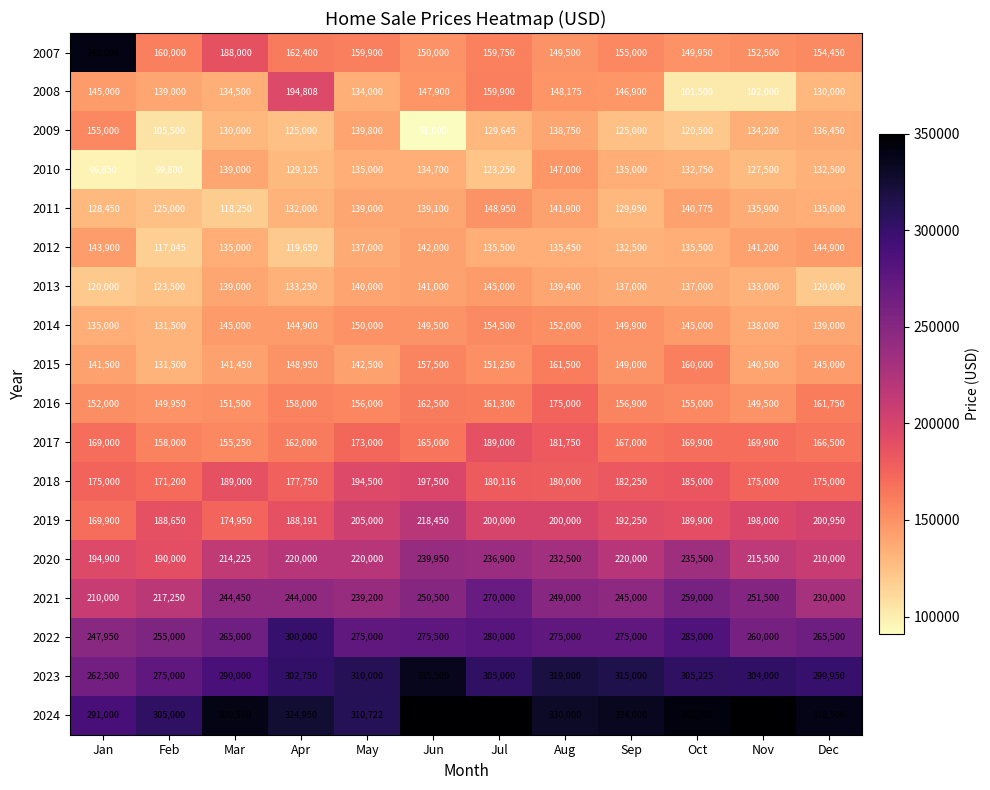

At which category is the sum across all series the highest?

Jul